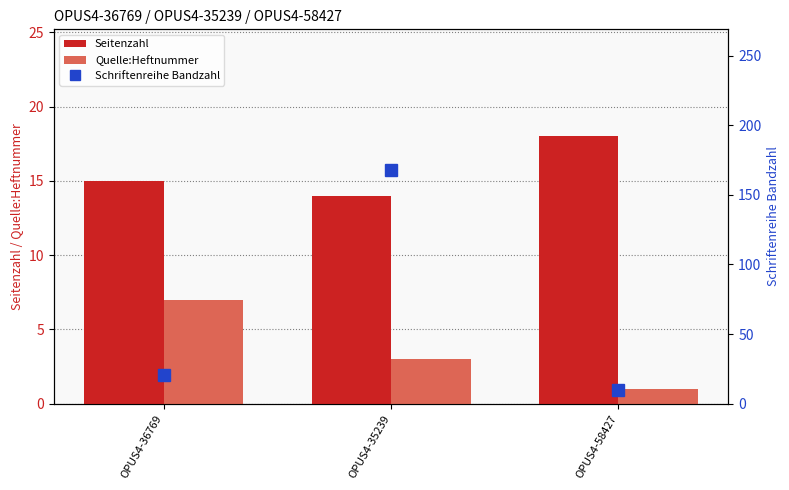

What is the spread (max minus min) of values at OPUS4-58427?

17